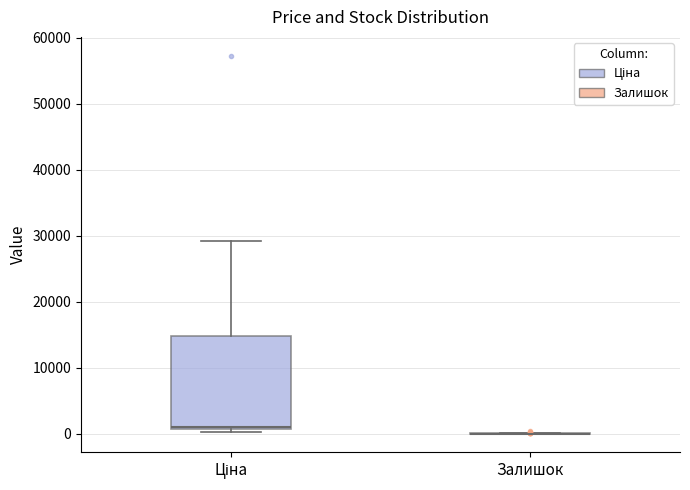

Which box is the tallest, from its lower edge to its upper edge?

Ціна